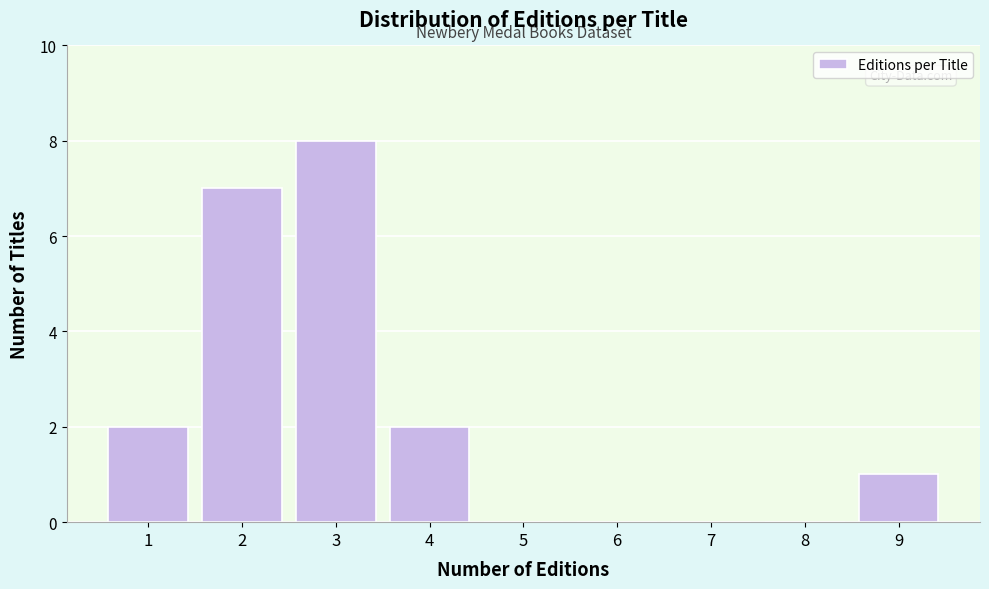

Reading right to left, transcribe all the data shown in this chart.

9=1	8=0	7=0	6=0	5=0	4=2	3=8	2=7	1=2